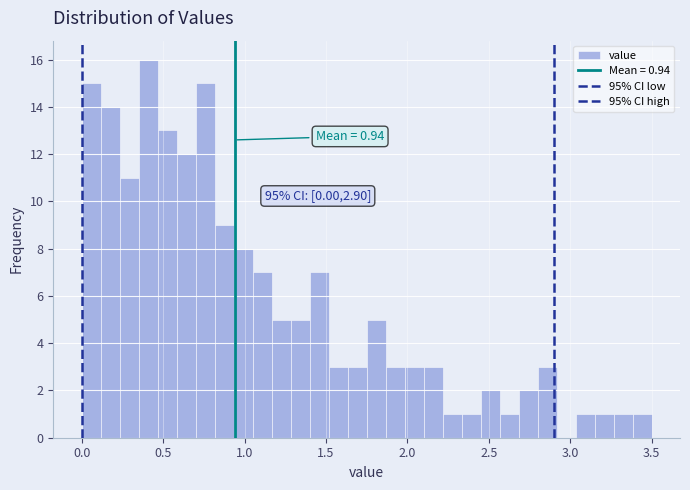

Read against the x-axis, roughly where is the centre of the tallest bar?

0.40